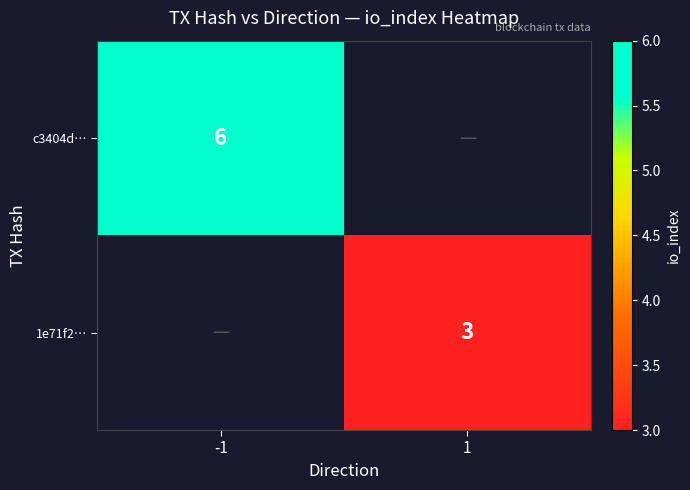

True or false: 1e71f2… has a value of 1.3 at 1.

False